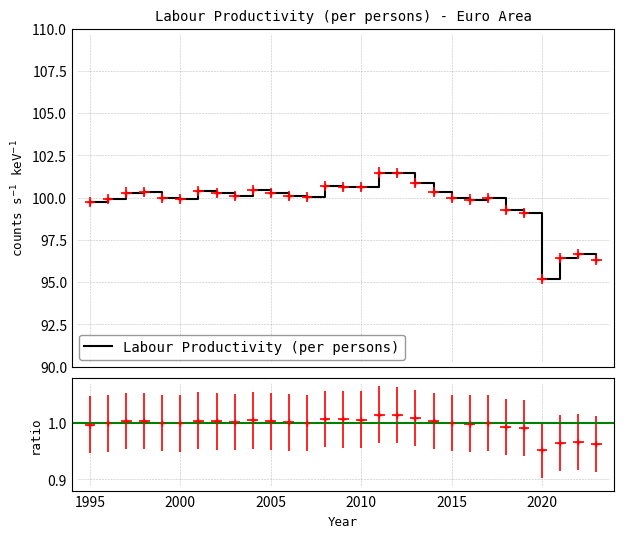

What is the value of the 20th point from the left?

100.3